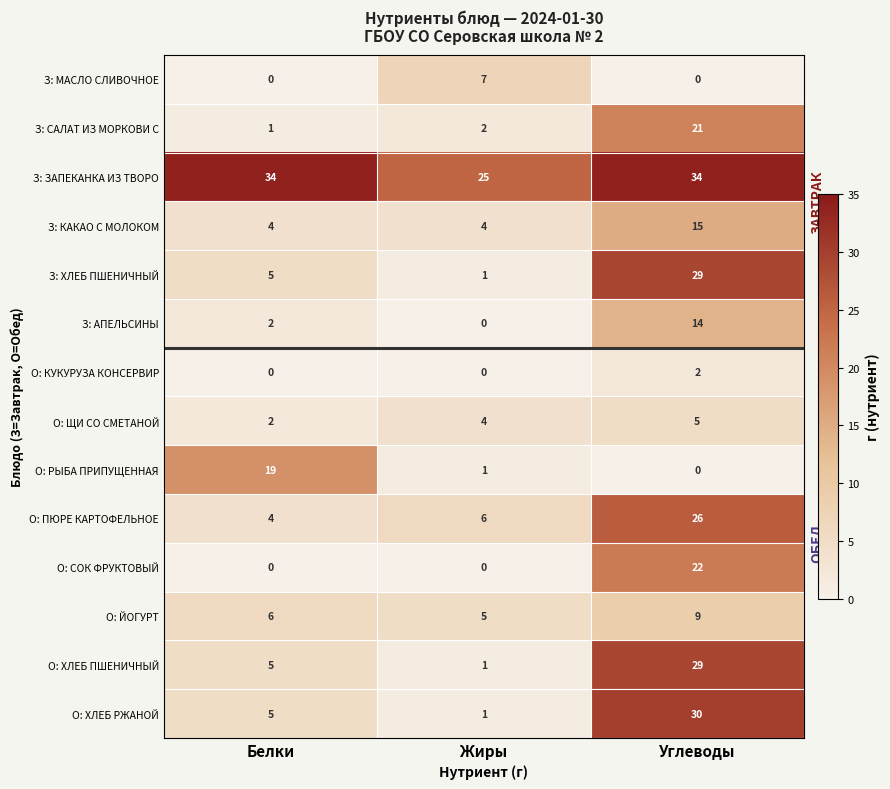

What is the sum of all З: КАКАО С МОЛОКОМ values?

23